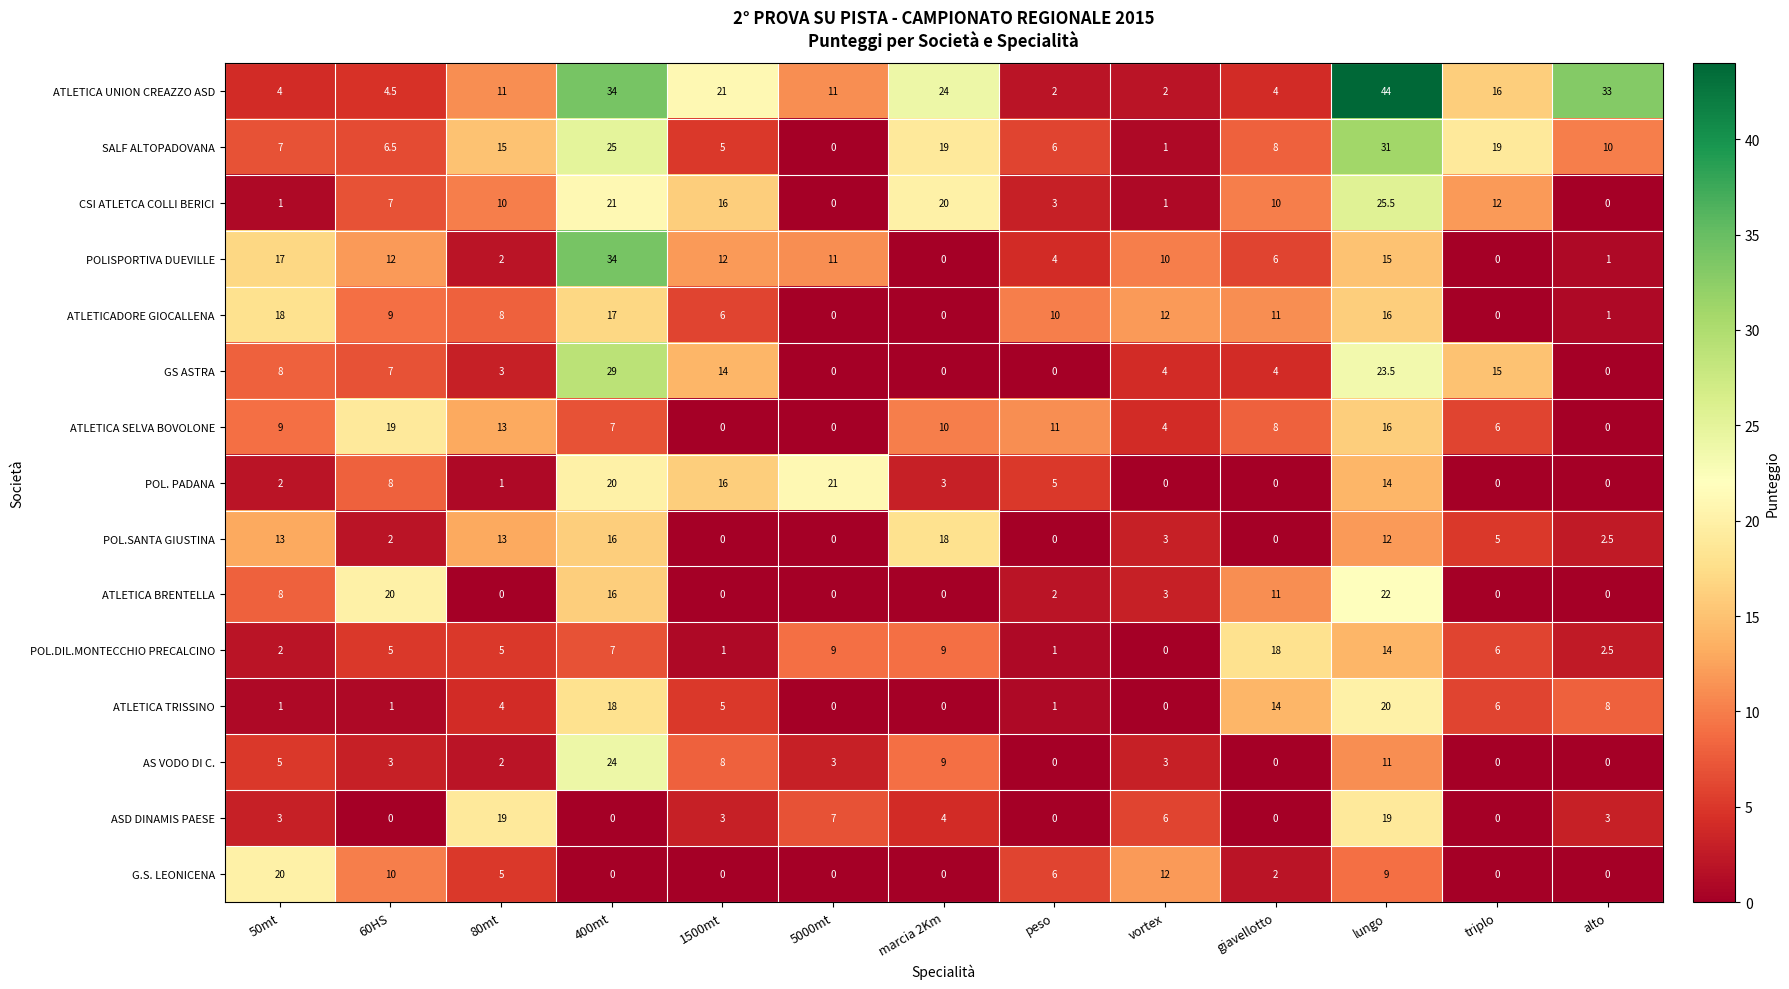

What is the approximate value of ATLETICA UNION CREAZZO ASD at vortex?

2.0